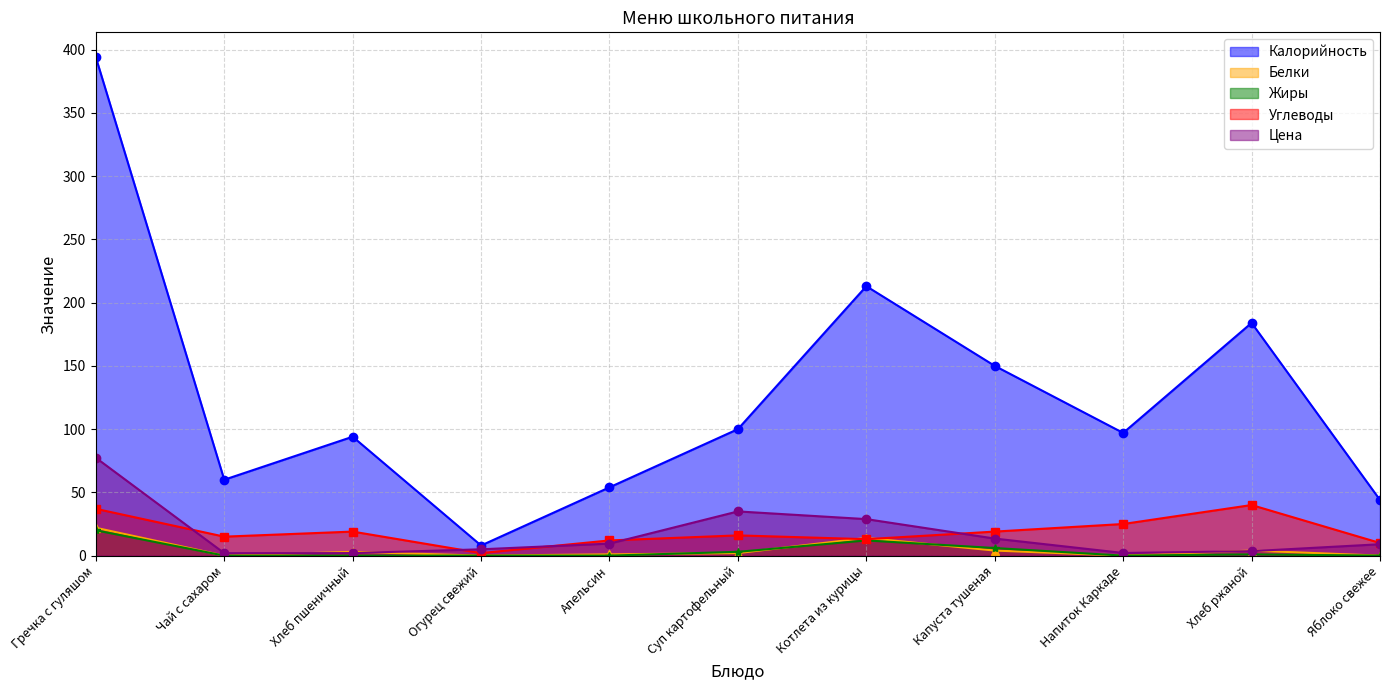

Rank the categories by Белки value from highest to lowest.

Гречка с гуляшом, Котлета из курицы, Капуста тушеная, Хлеб ржаной, Хлеб пшеничный, Суп картофельный, Апельсин, Чай с сахаром, Огурец свежий, Напиток Каркаде, Яблоко свежее